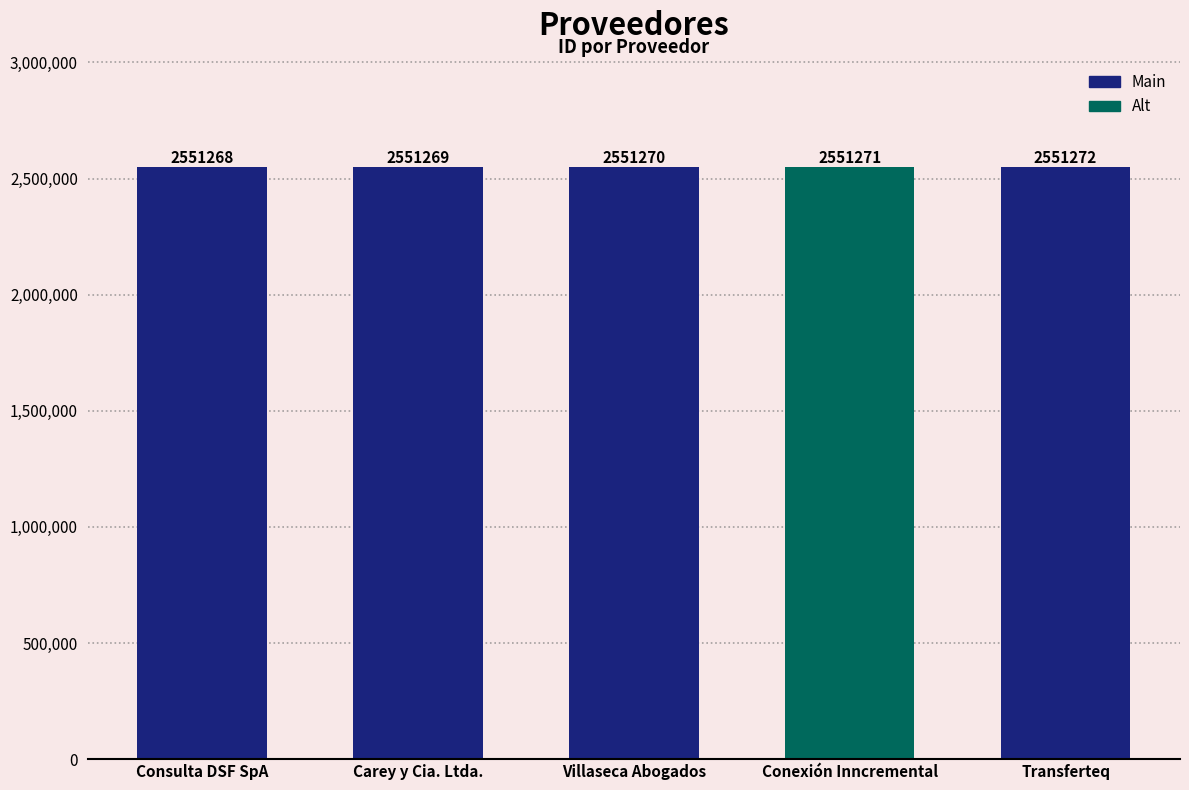

Which category has the lowest value across all series?

Consulta DSF SpA